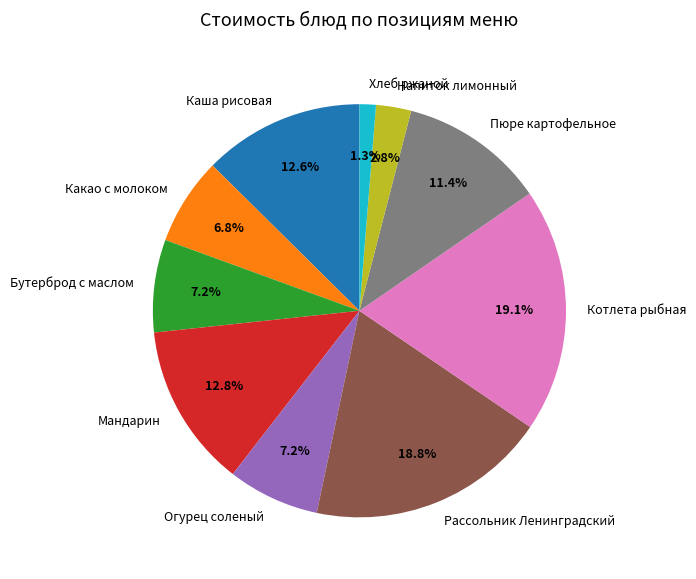

Does Бутерброд с маслом represent more than half of the total?

No